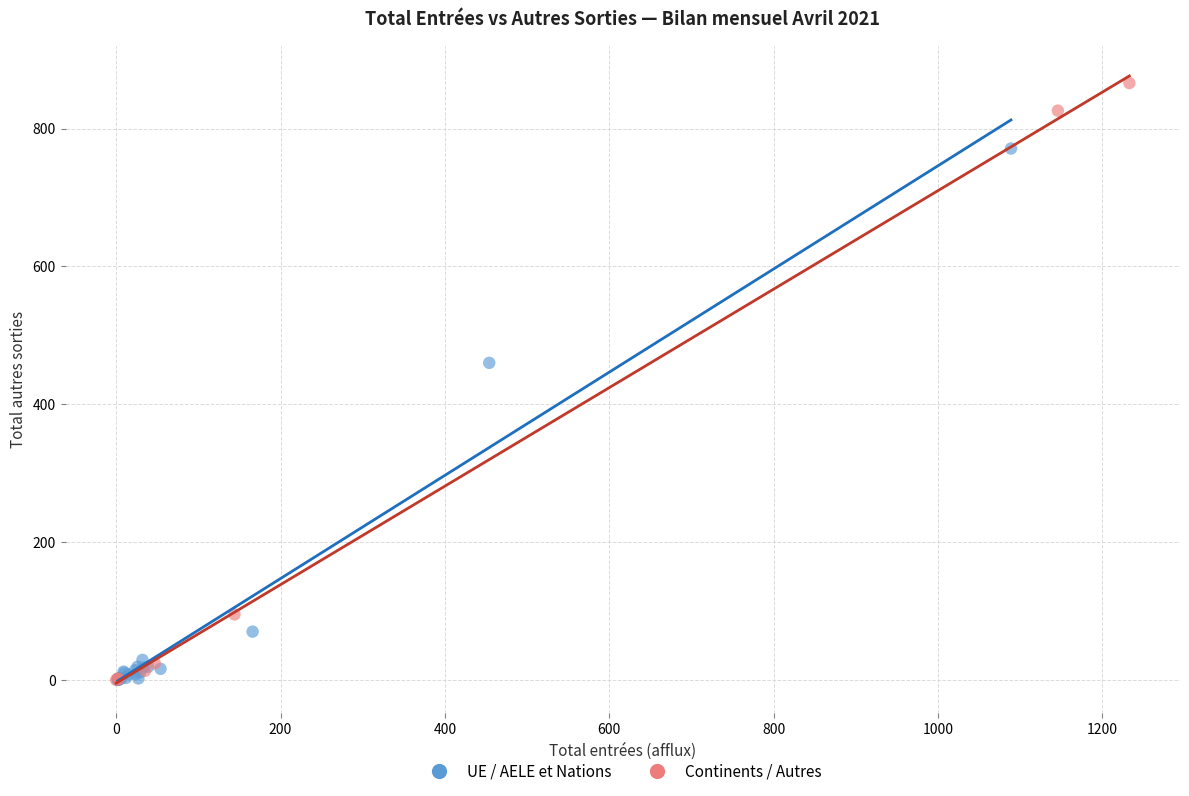

Which series reaches the maximum Y coordinate?

Continents / Autres